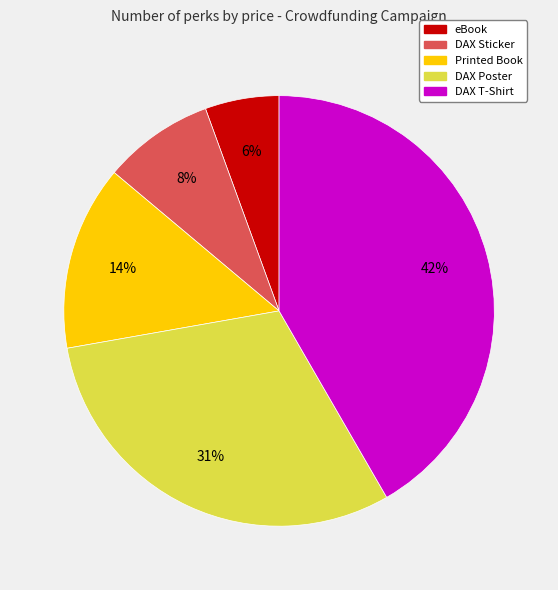

How many slices are in this pie chart?

5